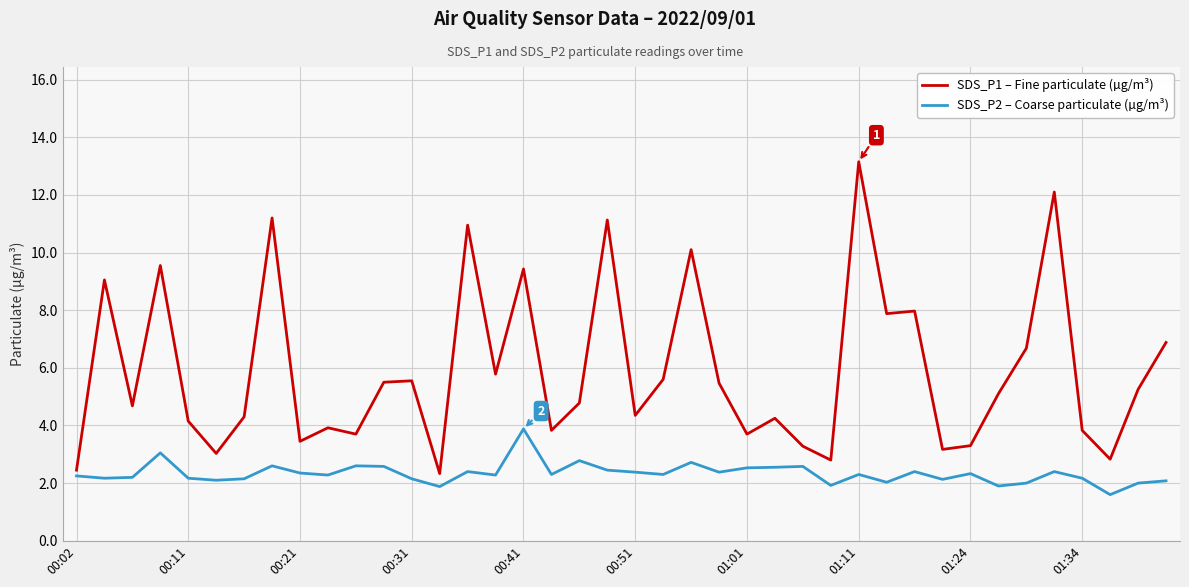

What is the maximum value for SDS_P1 – Fine particulate (µg/m³)?

13.2